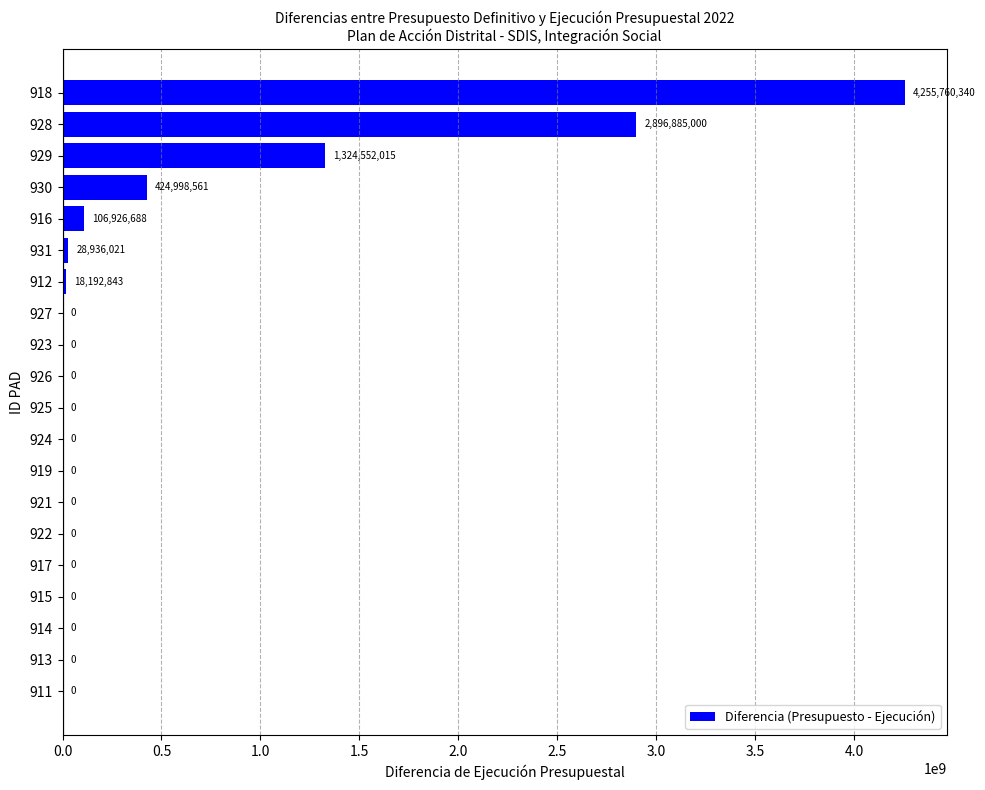

Are the bars horizontal?

Yes